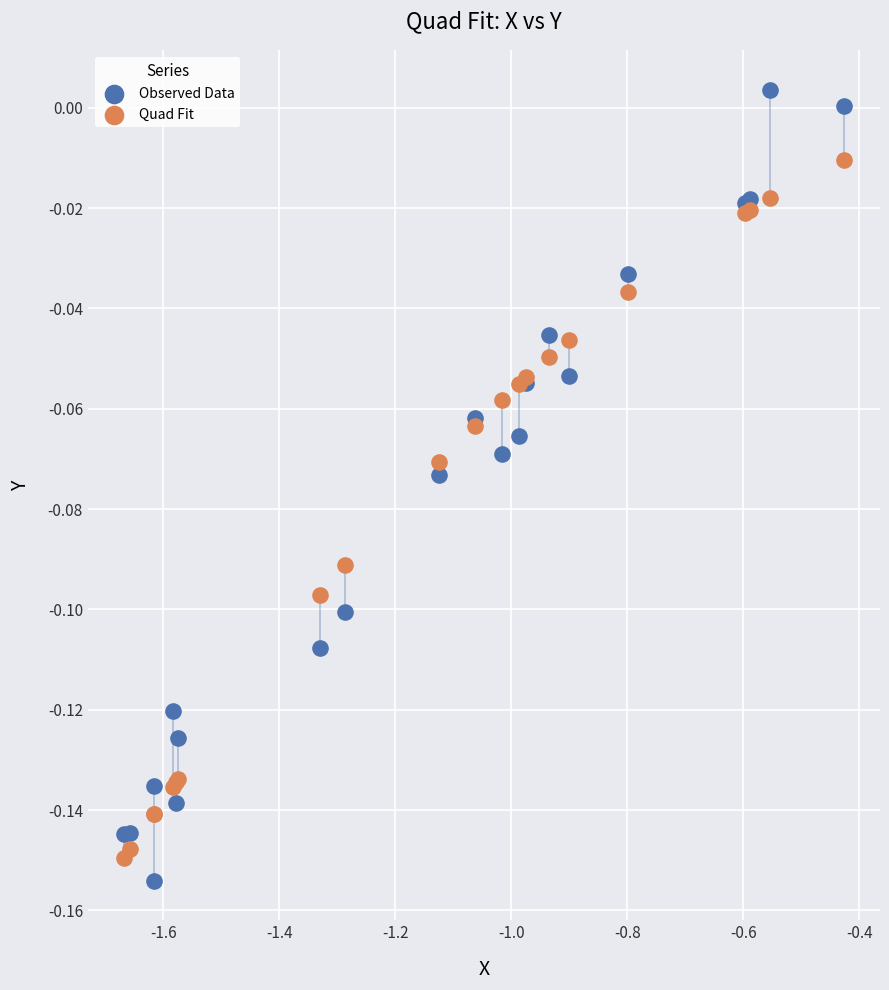

Which series reaches the maximum Y coordinate?

Observed Data